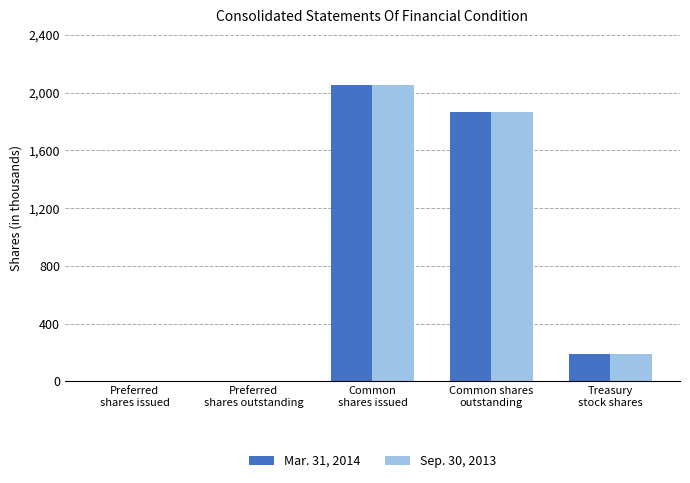

What is the highest value of the Sep. 30, 2013 series?

2055.2